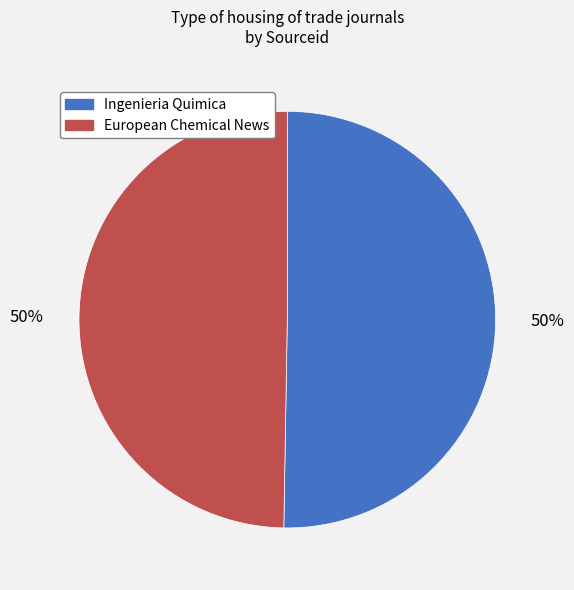

Count the number of slices in the pie.

2